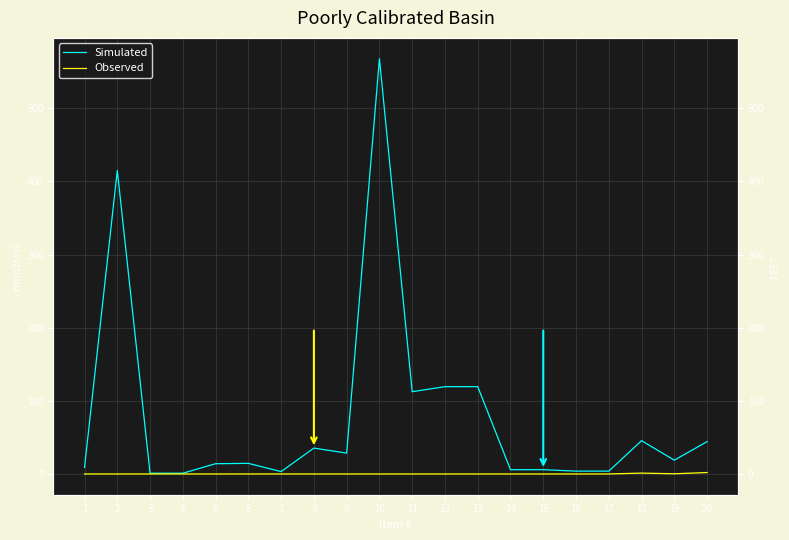

Which series has the widest spread of values?

Simulated